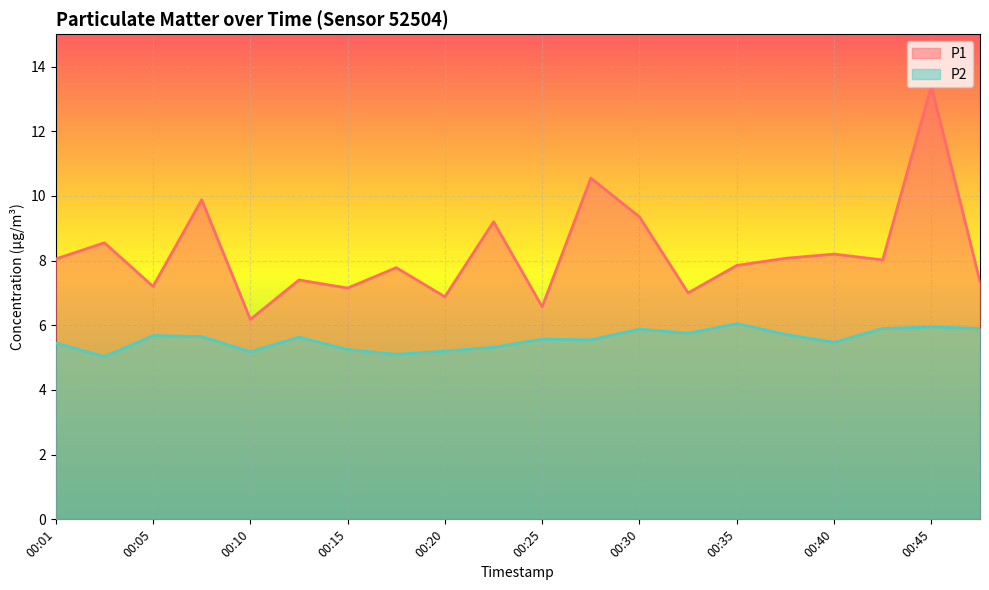

What is the spread (max minus min) of values at 00:05?

1.5